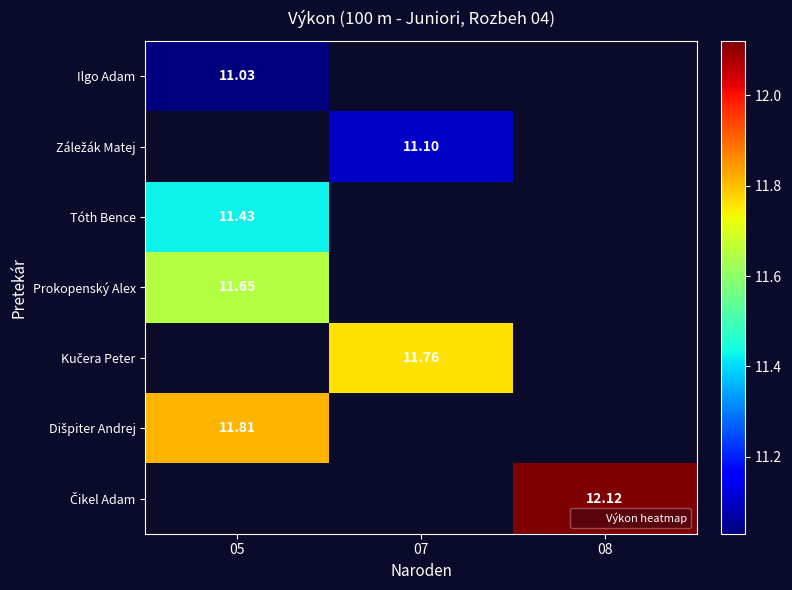

How many data points does each series have?

3